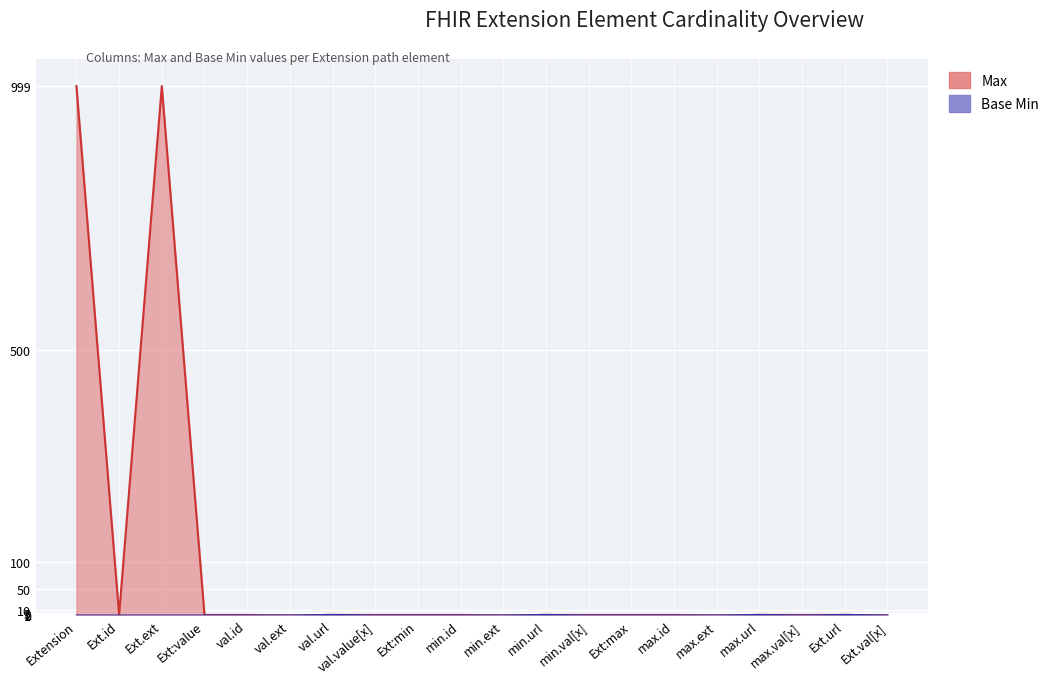

What is the difference between the maximum and minimum values in the Base Min series?

1